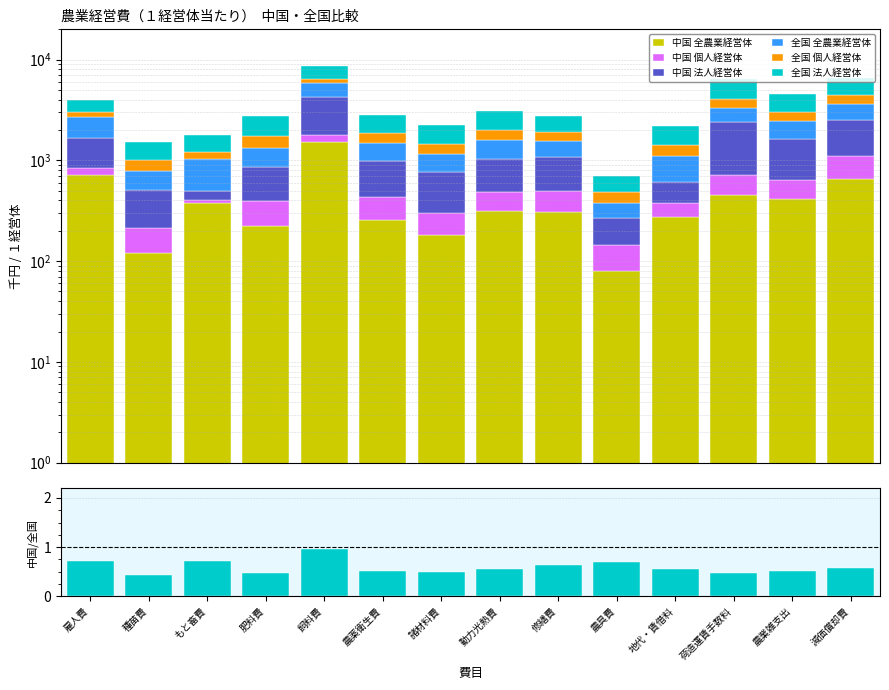

Reading right to left, transcribe all the data shown in this chart.

中国 全農業経営体: 減価償却費=660	農業雑支出=416	荷造運賃手数料=454	地代・賃借料=276	農具費=79	修繕費=306	動力光熱費=314	諸材料費=181	農薬衛生費=257	飼料費=1538	肥料費=221	もと畜費=374	種苗費=120	雇人費=710
中国 個人経営体: 減価償却費=446	農業雑支出=219	荷造運賃手数料=266	地代・賃借料=106	農具費=67	修繕費=190	動力光熱費=174	諸材料費=119	農薬衛生費=174	飼料費=262	肥料費=170	もと畜費=31	種苗費=91	雇人費=140
中国 法人経営体: 減価償却費=1387	農業雑支出=1013	荷造運賃手数料=1662	地代・賃借料=228	農具費=122	修繕費=579	動力光熱費=542	諸材料費=473	農薬衛生費=553	飼料費=2472	肥料費=466	もと畜費=96	種苗費=298	雇人費=821
全国 全農業経営体: 減価償却費=1137	農業雑支出=792	荷造運賃手数料=964	地代・賃借料=496	農具費=114	修繕費=474	動力光熱費=555	諸材料費=373	農薬衛生費=489	飼料費=1596	肥料費=475	もと畜費=527	種苗費=280	雇人費=999
全国 個人経営体: 減価償却費=879	農業雑支出=561	荷造運賃手数料=769	地代・賃借料=311	農具費=103	修繕費=369	動力光熱費=421	諸材料費=294	農薬衛生費=383	飼料費=630	肥料費=408	もと畜費=186	種苗費=212	雇人費=335
全国 法人経営体: 減価償却費=2074	農業雑支出=1574	荷造運賃手数料=2363	地代・賃借料=789	農具費=210	修繕費=827	動力光熱費=1074	諸材料費=801	農薬衛生費=975	飼料費=2208	肥料費=1002	もと畜費=590	種苗費=523	雇人費=977